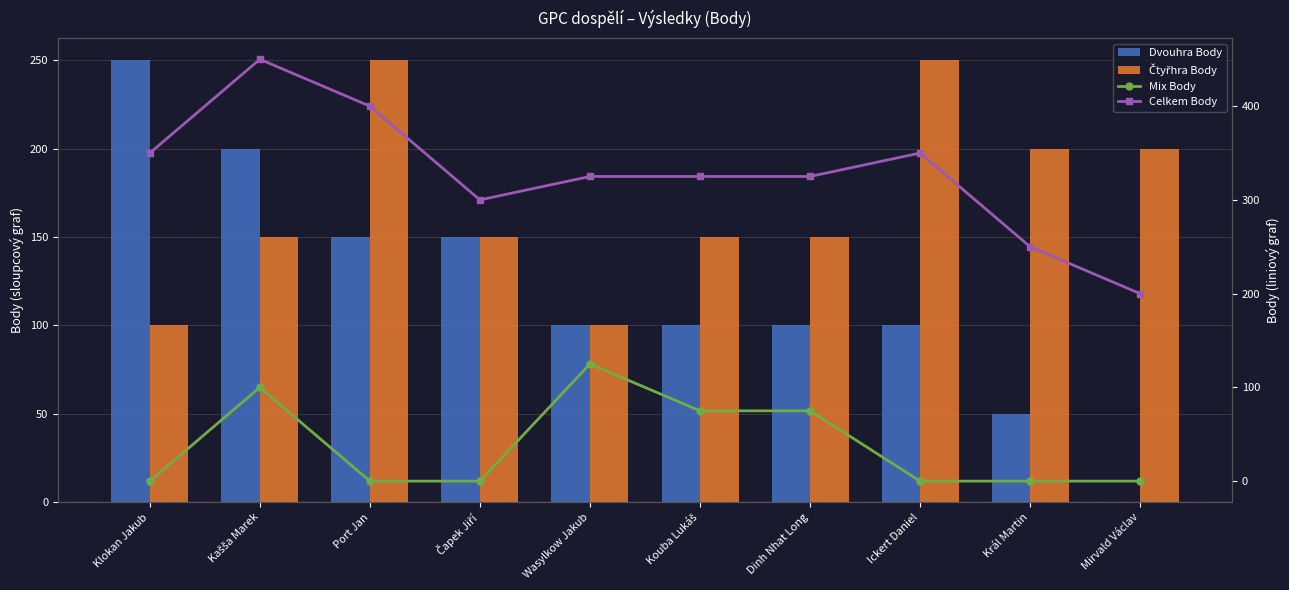

What is the sum of the Mix Body values at Dinh Nhat Long and Kouba Lukáš?

150